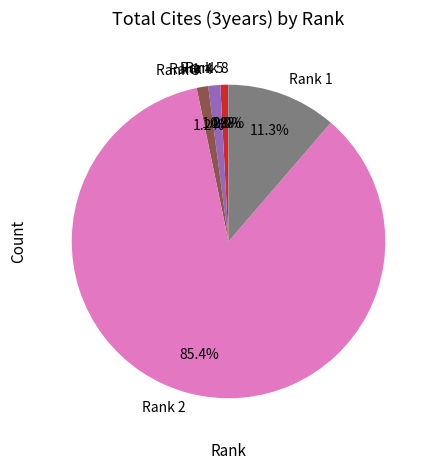

The Rank 5 slice represents 1% of the pie. True or false?

True